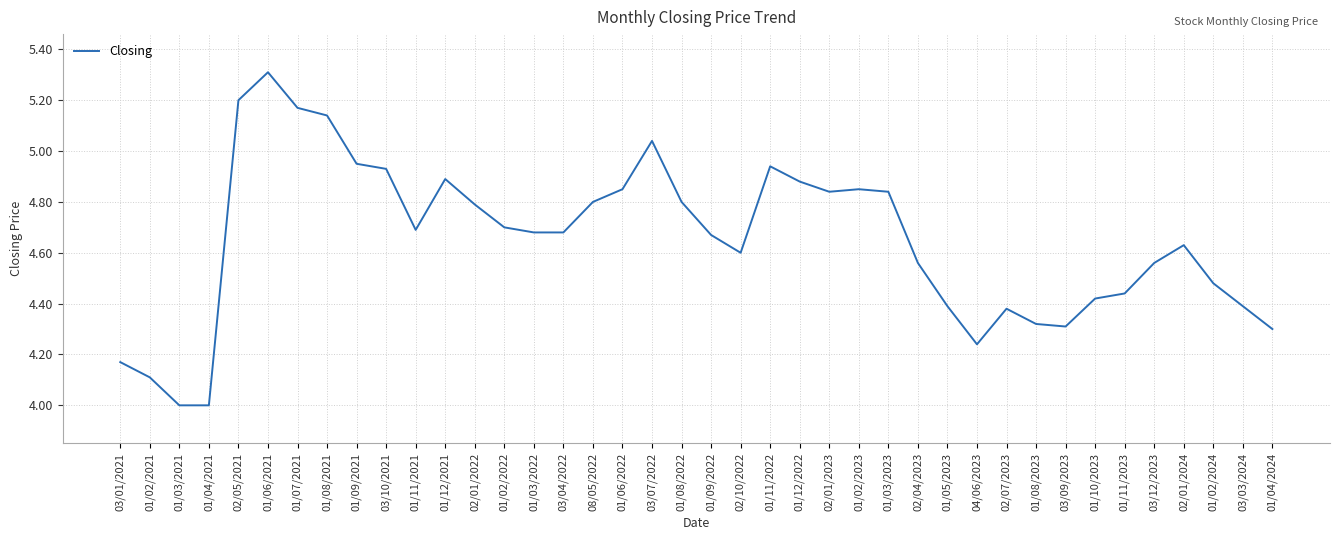

What is the change in value from 01/04/2021 to 01/11/2021?

+0.7